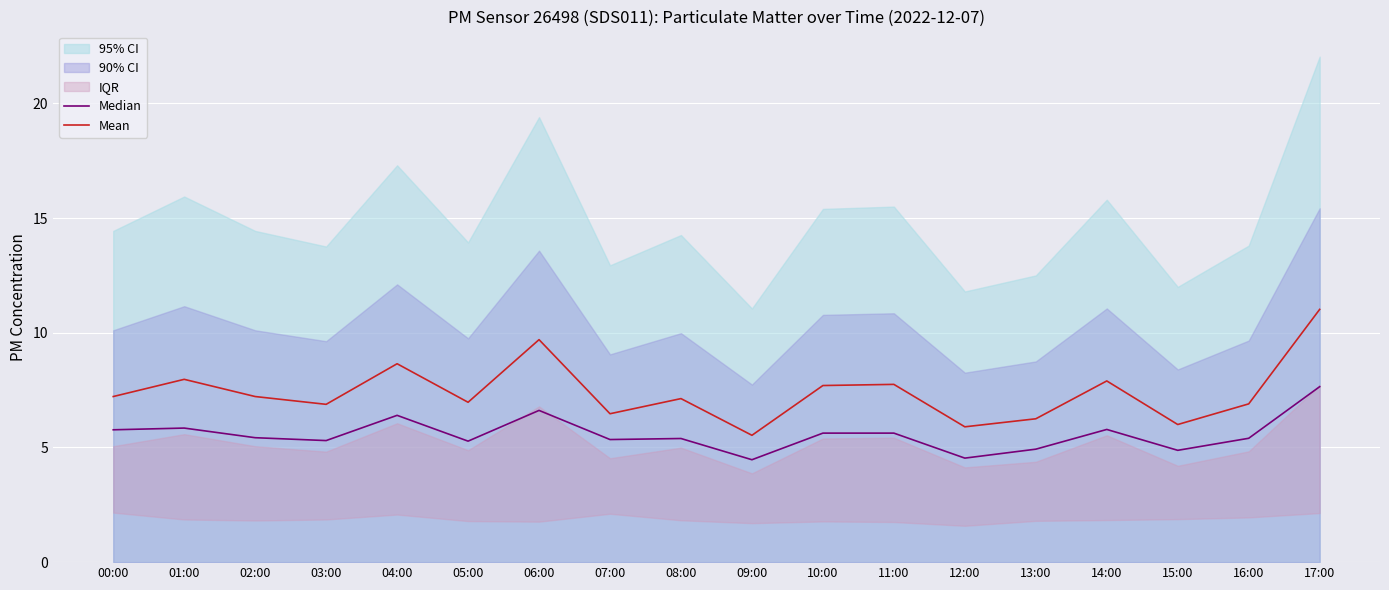

At which label does Mean reach its minimum?

09:00